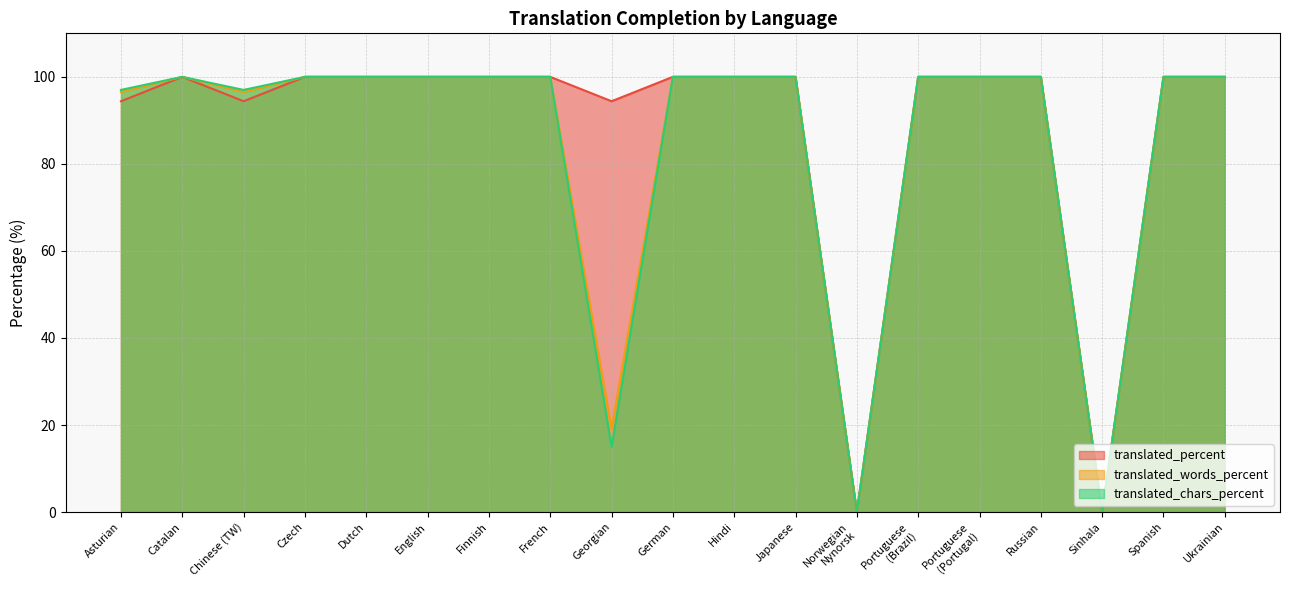

Reading left to right, transcribe all the data shown in this chart.

translated_percent: 94.4	100.0	94.4	100.0	100.0	100.0	100.0	100.0	94.4	100.0	100.0	100.0	0.0	100.0	100.0	100.0	0.0	100.0	100.0
translated_words_percent: 96.5	100.0	96.5	100.0	100.0	100.0	100.0	100.0	19.2	100.0	100.0	100.0	0.0	100.0	100.0	100.0	0.0	100.0	100.0
translated_chars_percent: 97.0	100.0	97.0	100.0	100.0	100.0	100.0	100.0	15.0	100.0	100.0	100.0	0.0	100.0	100.0	100.0	0.0	100.0	100.0